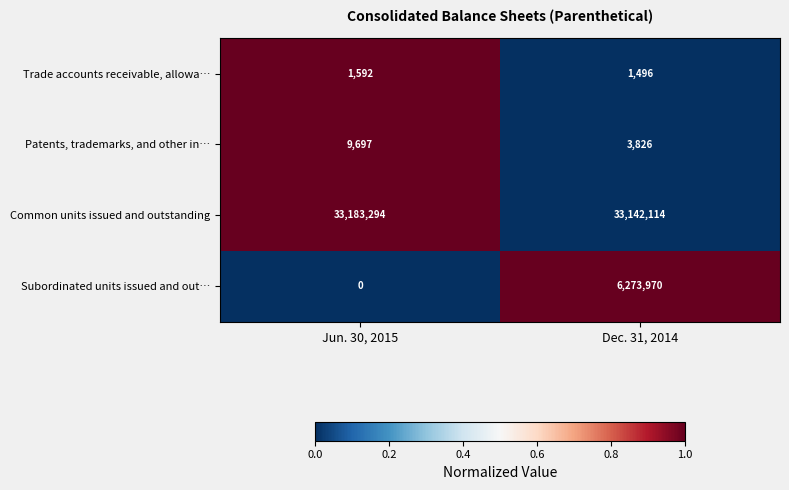

Between Jun. 30, 2015 and Dec. 31, 2014, which series saw the biggest shift?

Subordinated units issued and out…